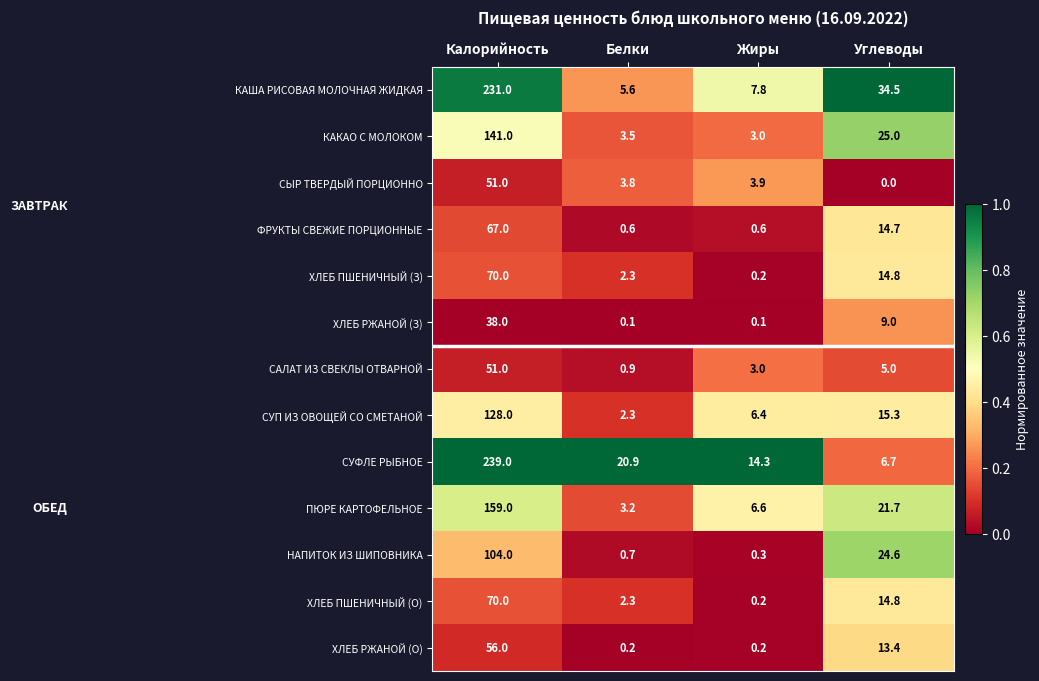

What is the average value of the ПЮРЕ КАРТОФЕЛЬНОЕ series?

47.6